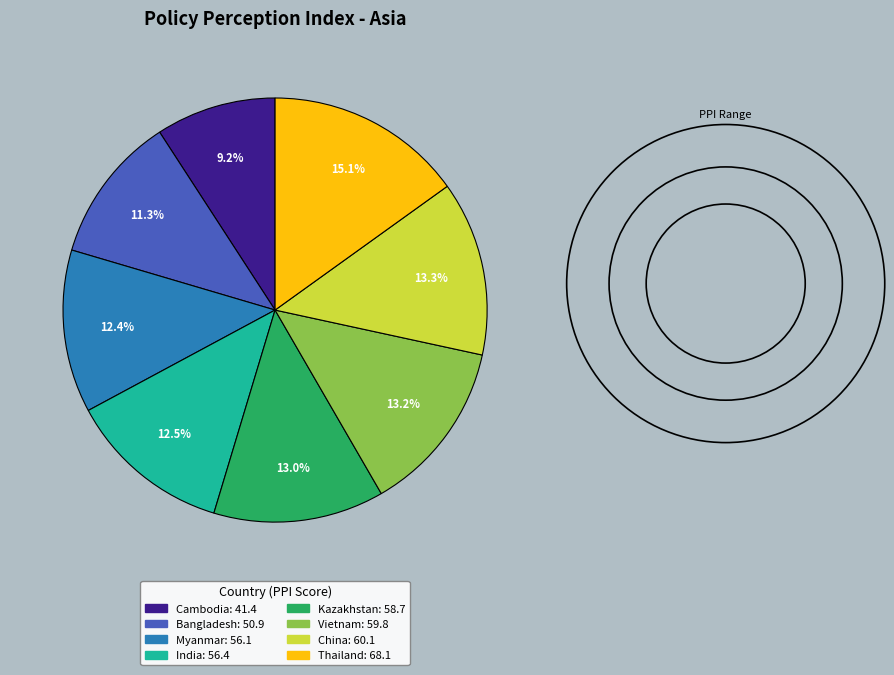

To the nearest percent, what is the average slice percentage?

12%